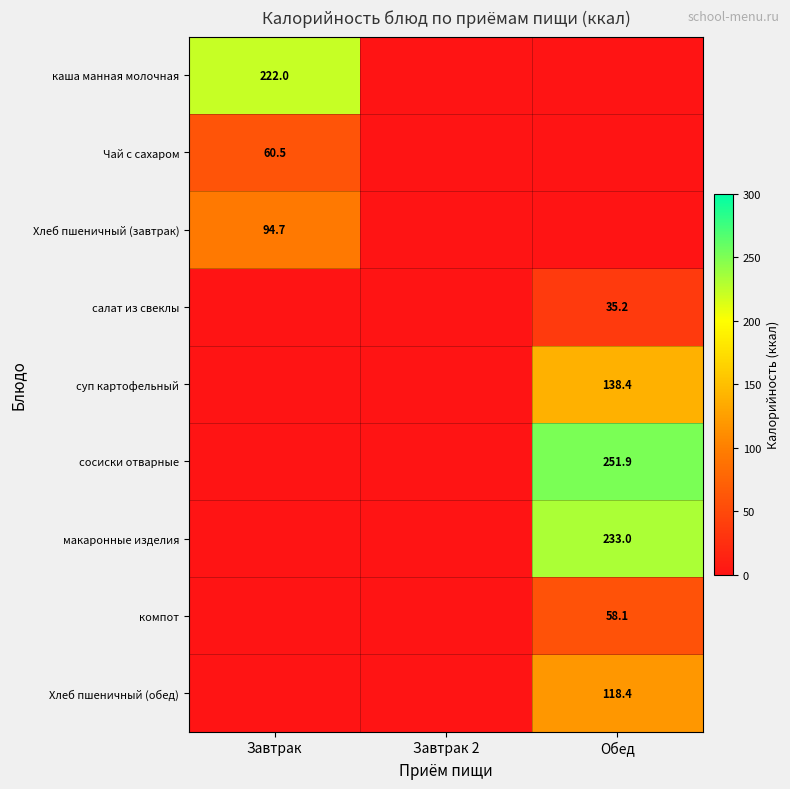

True or false: Чай с сахаром has a value of 60.5 at Завтрак.

True